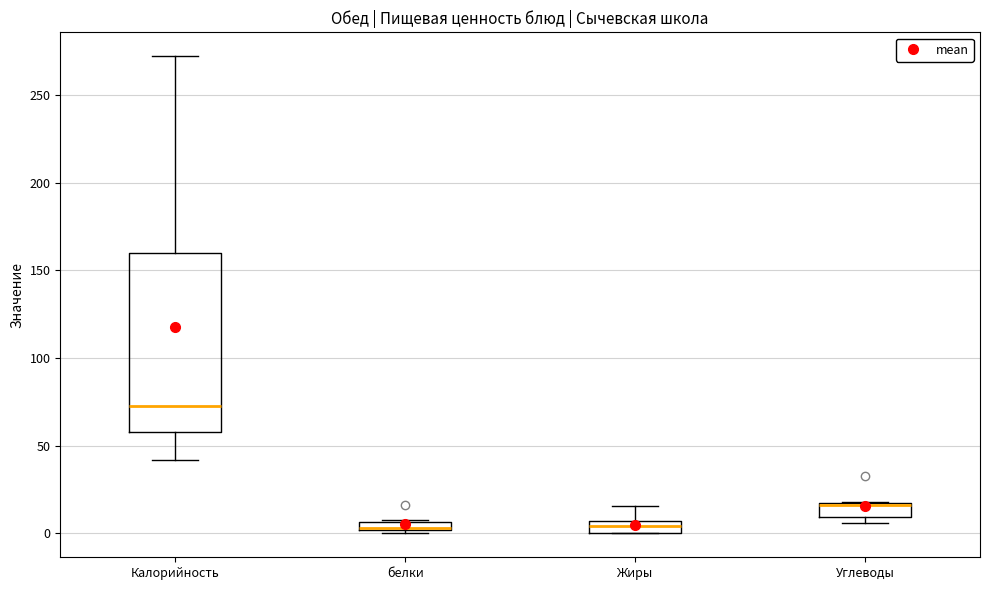

Which box is the tallest, from its lower edge to its upper edge?

Калорийность